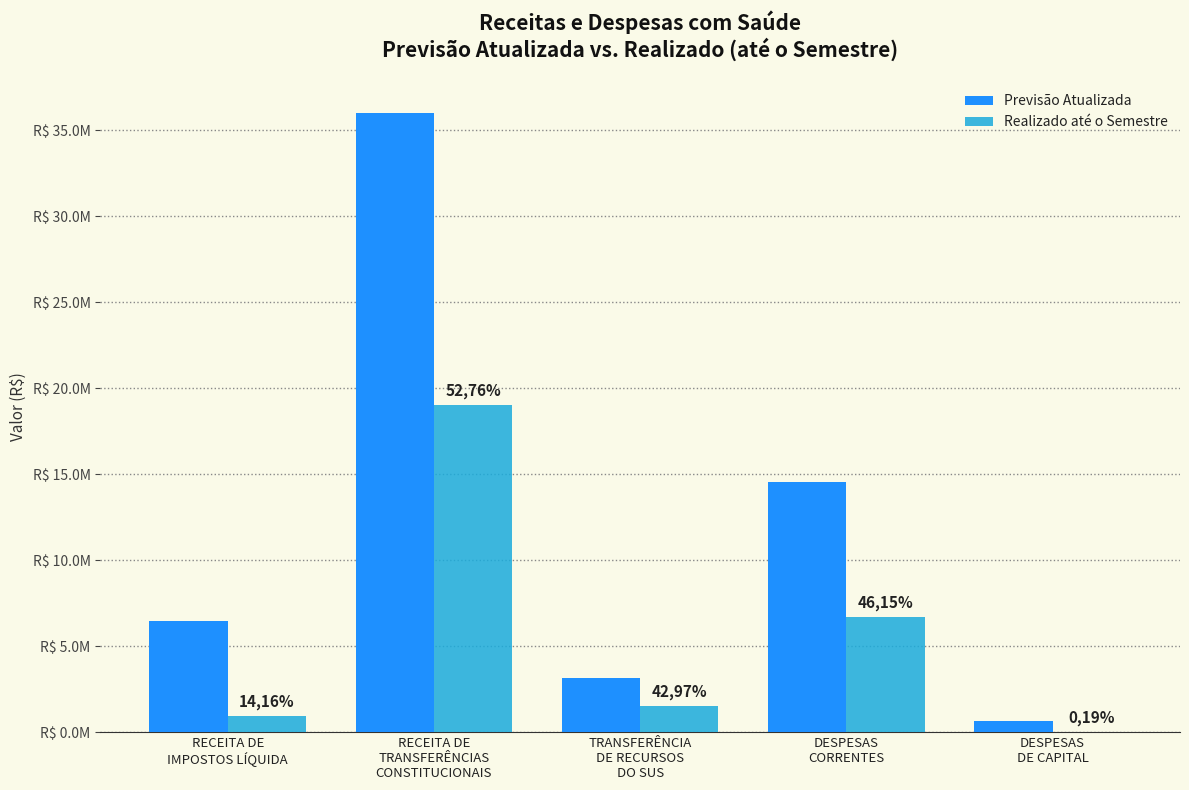

What are all the series names shown in the legend?

Previsão Atualizada, Realizado até o Semestre